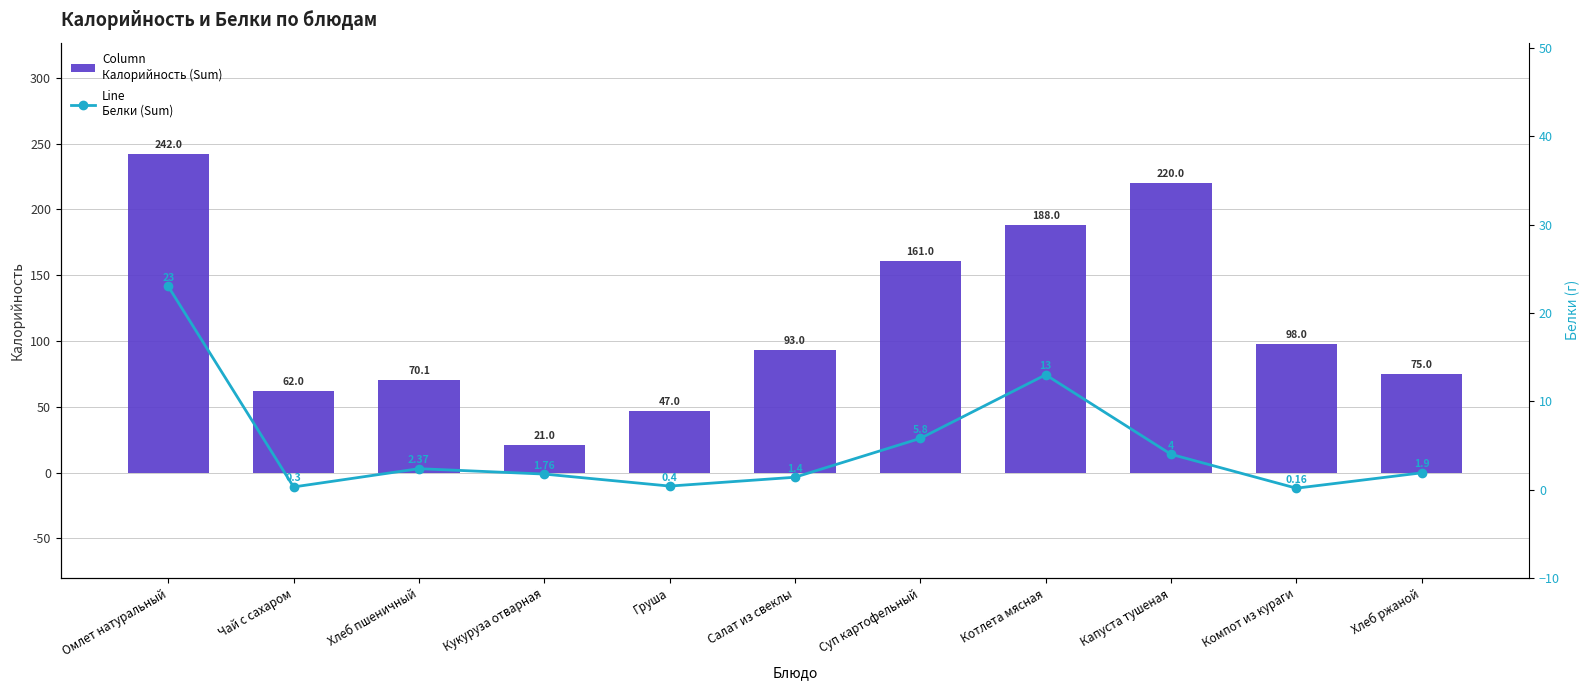

The Калорийность (Sum) series shows 35.5 at Кукуруза отварная. True or false?

False